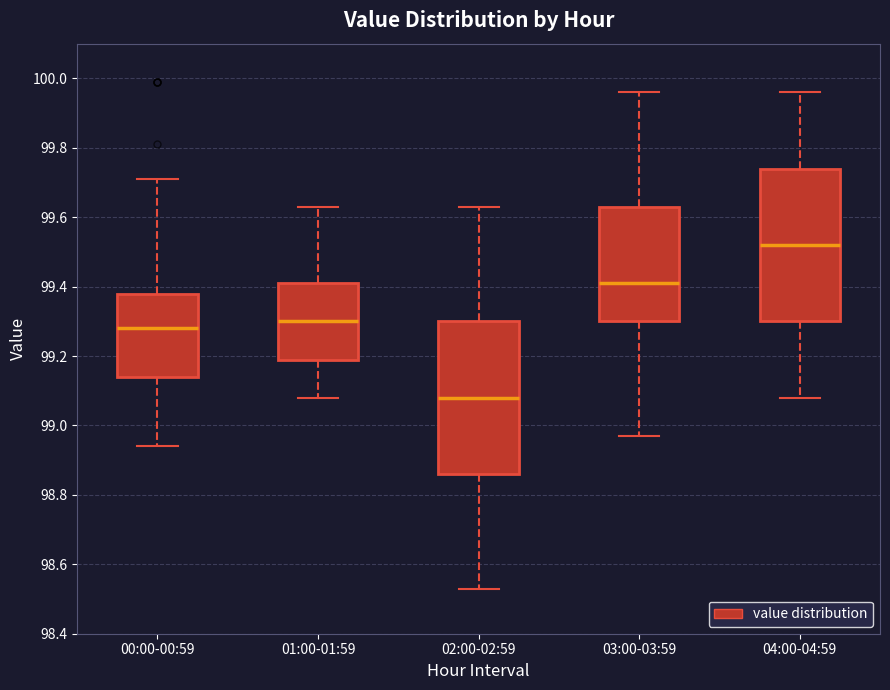

Reading left to right, read every box against the y-axis: the position of its median line, the range the box covers, and the ends of its whiskers. The values are not printed on the chart, so give them approximately, as read against the axis.

00:00-00:59: median 99.28, box 99.14 to 99.38, whiskers 98.94 to 99.72
01:00-01:59: median 99.30, box 99.20 to 99.42, whiskers 99.08 to 99.64
02:00-02:59: median 99.08, box 98.86 to 99.30, whiskers 98.54 to 99.64
03:00-03:59: median 99.42, box 99.30 to 99.64, whiskers 98.98 to 99.96
04:00-04:59: median 99.52, box 99.30 to 99.74, whiskers 99.08 to 99.96